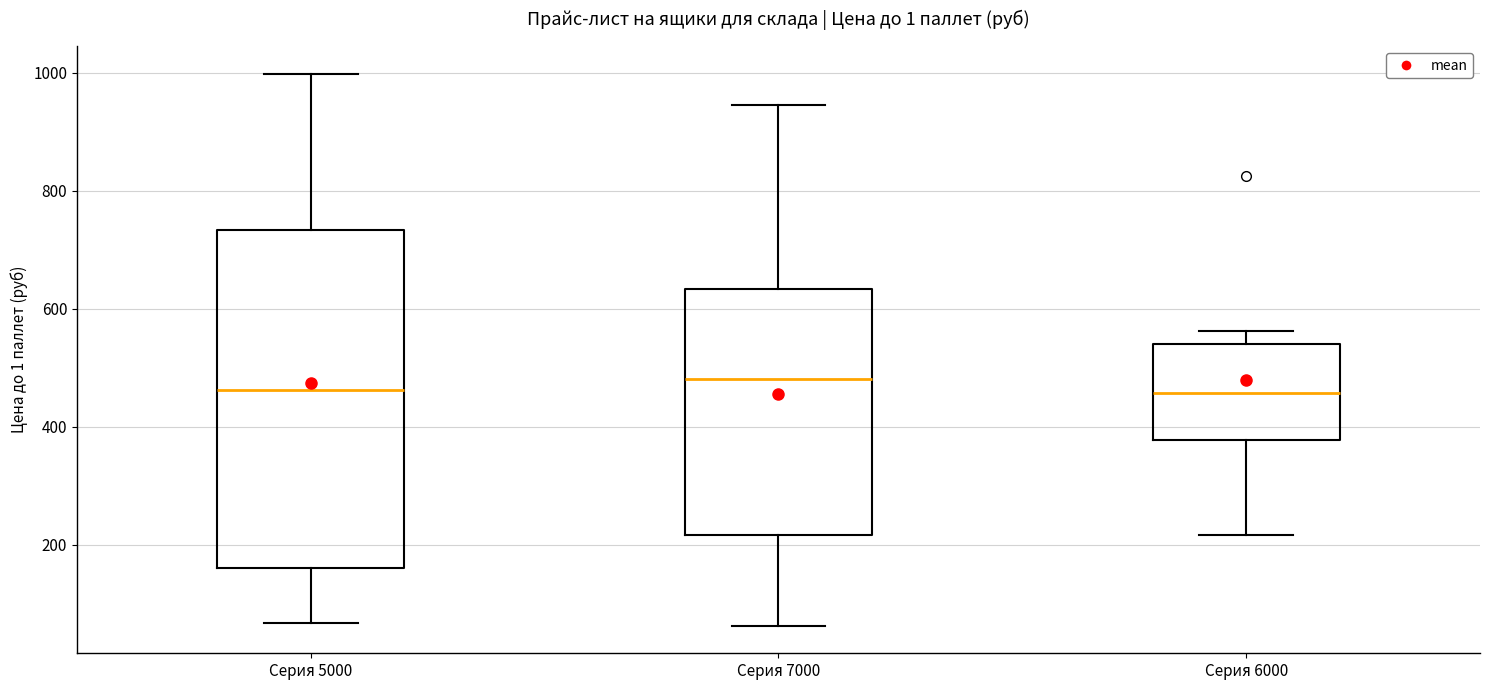

Reading left to right, read every box against the y-axis: the position of its median line, the range the box covers, and the ends of its whiskers. The values are not printed on the chart, so give them approximately, as read against the axis.

Серия 5000: median 460, box 160 to 740, whiskers 60 to 1000
Серия 7000: median 480, box 220 to 640, whiskers 60 to 940
Серия 6000: median 460, box 380 to 540, whiskers 220 to 560